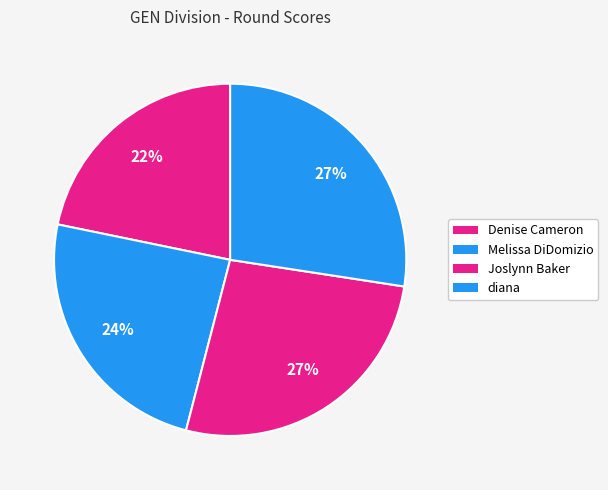

Does Joslynn Baker represent more than half of the total?

No